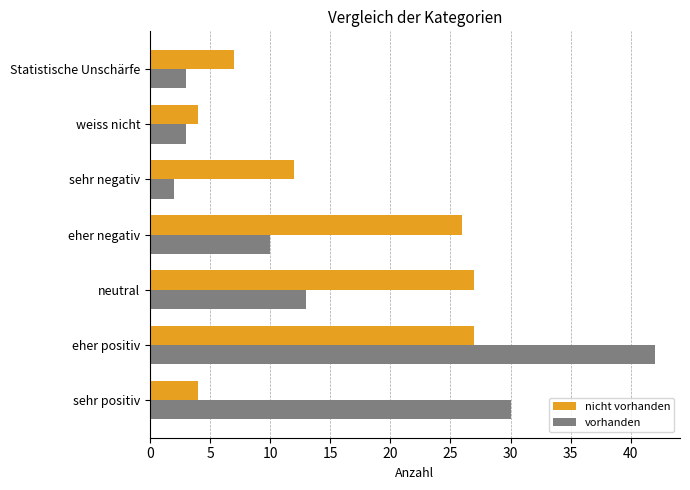

True or false: vorhanden has a value of 2 at sehr negativ.

True